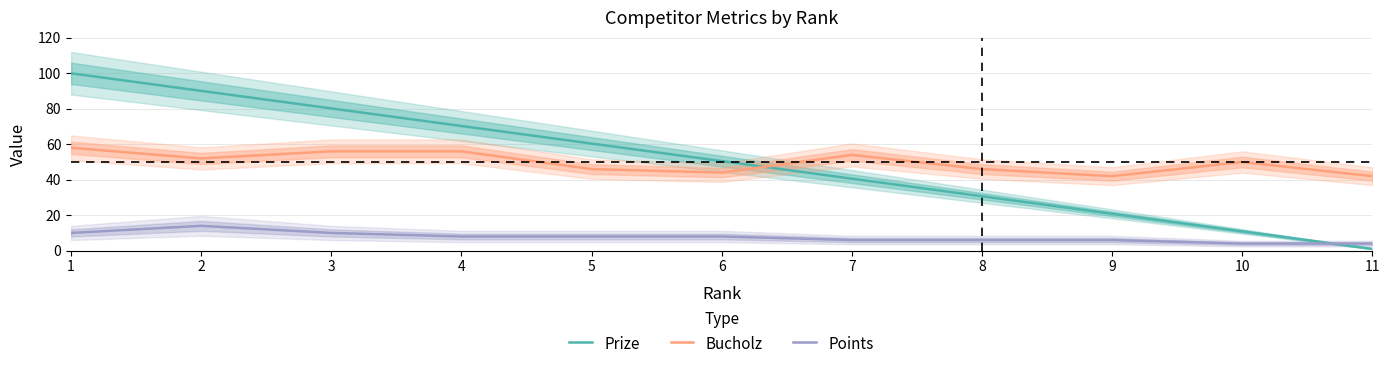

What is the difference between the Points values at 4 and 11?

4.0